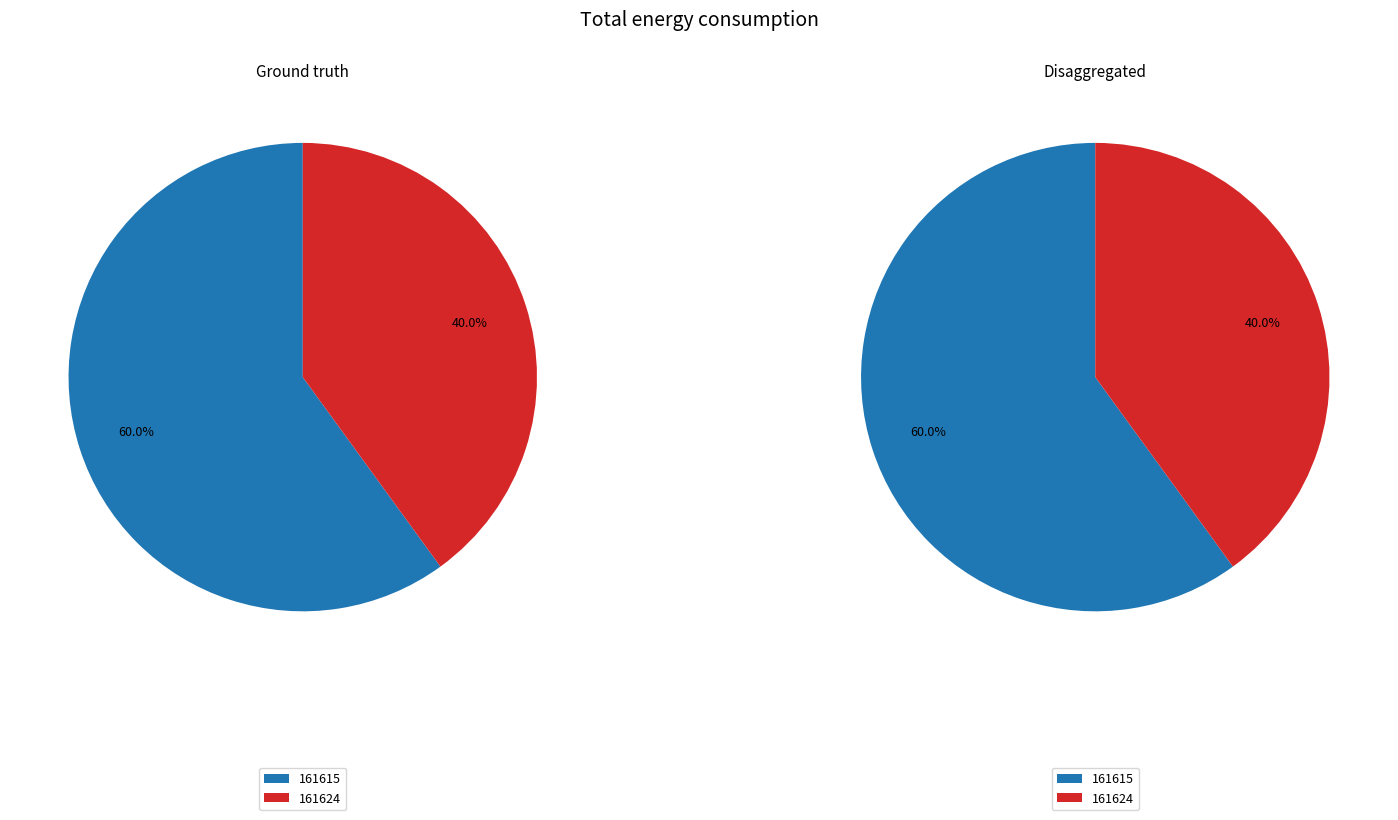

How many slices are in this pie chart?

4